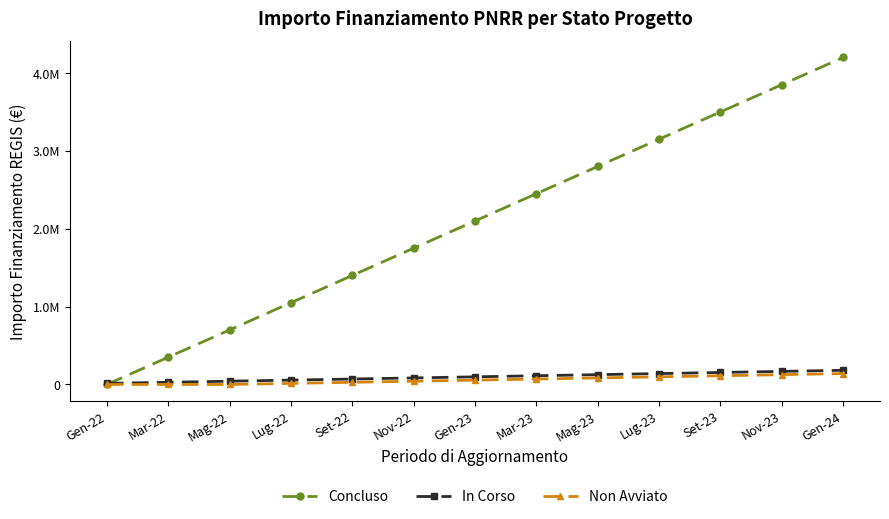

What is the approximate value of Non Avviato at Nov-22, to the nearest 50?

42000